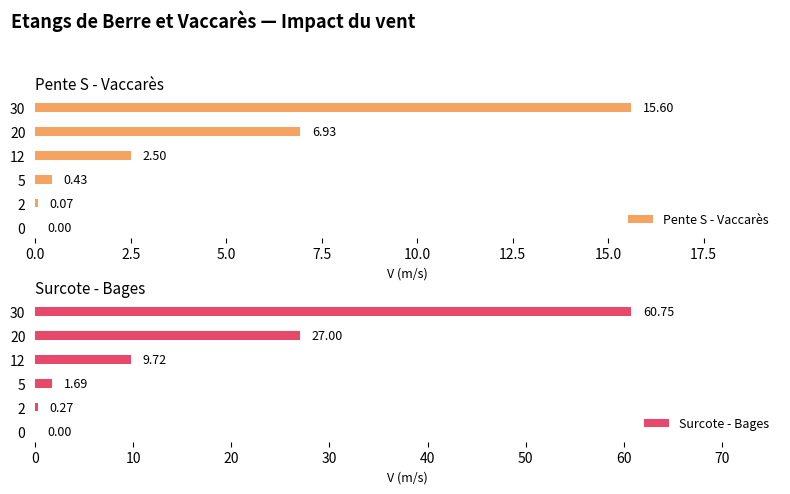

List the series in order of their peak value, highest first.

Surcote - Bages, Pente S - Vaccarès